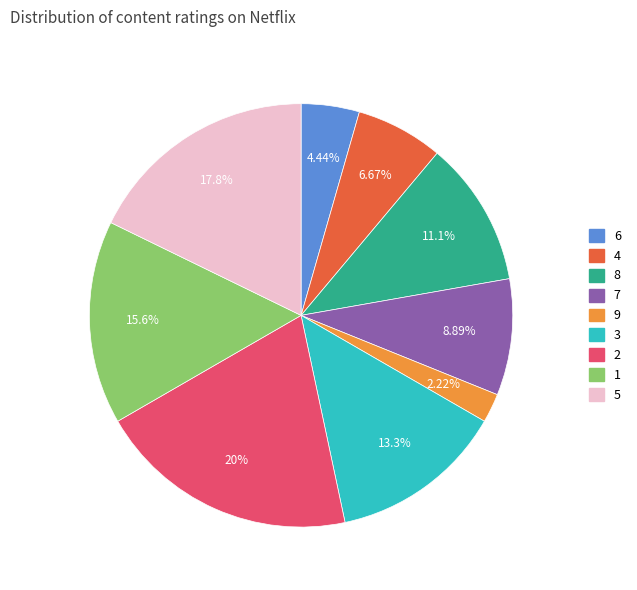

To the nearest percent, what portion does 5 represent?

18%